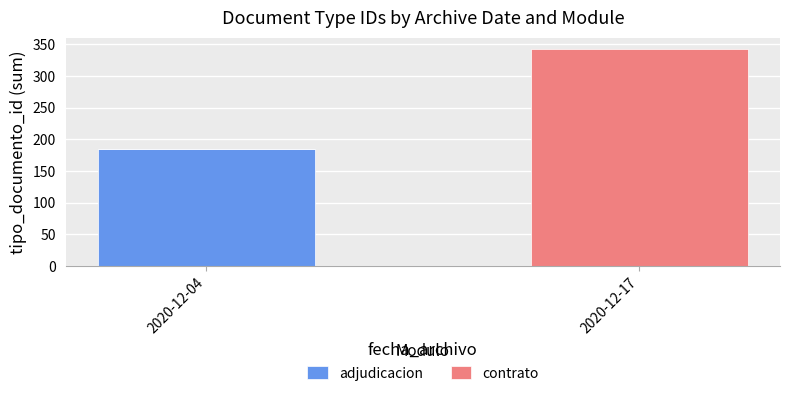

Is it true that adjudicacion equals 100 at 2020-12-17?

False